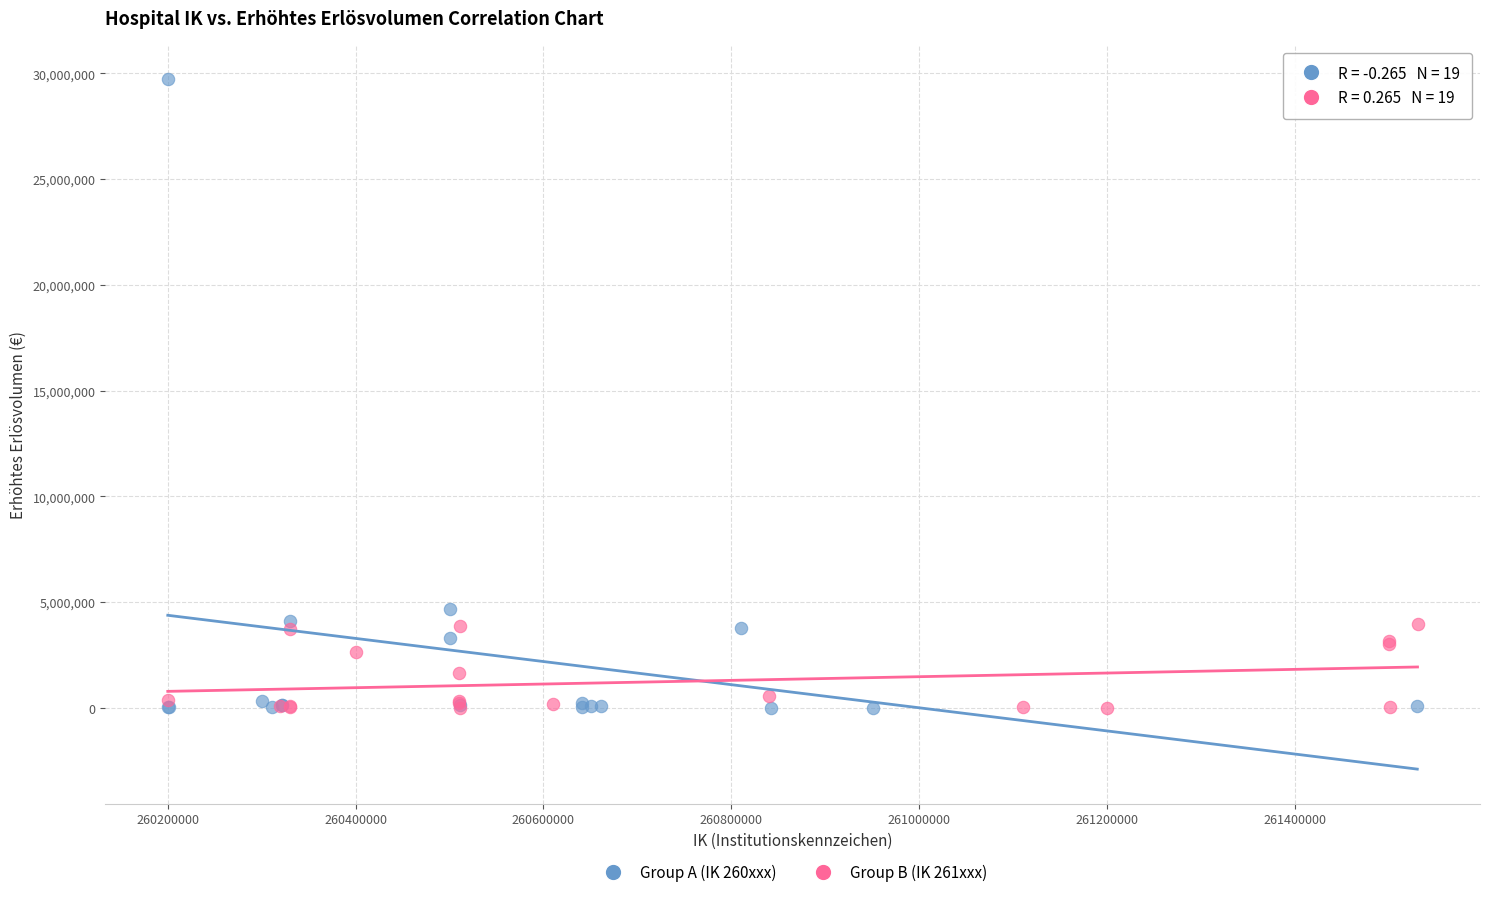

Which series contains the highest Y value?

Group A (IK 260xxx)